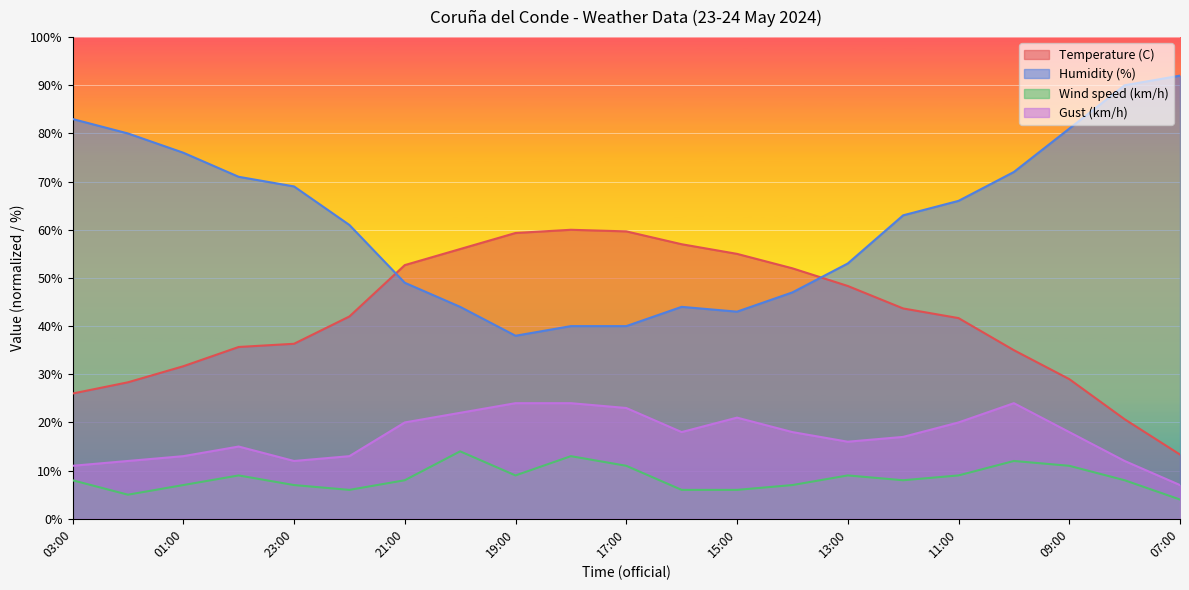

Is the value of Temperature (C) at 18:00 greater than the value of Gust (km/h) at 18:00?

Yes